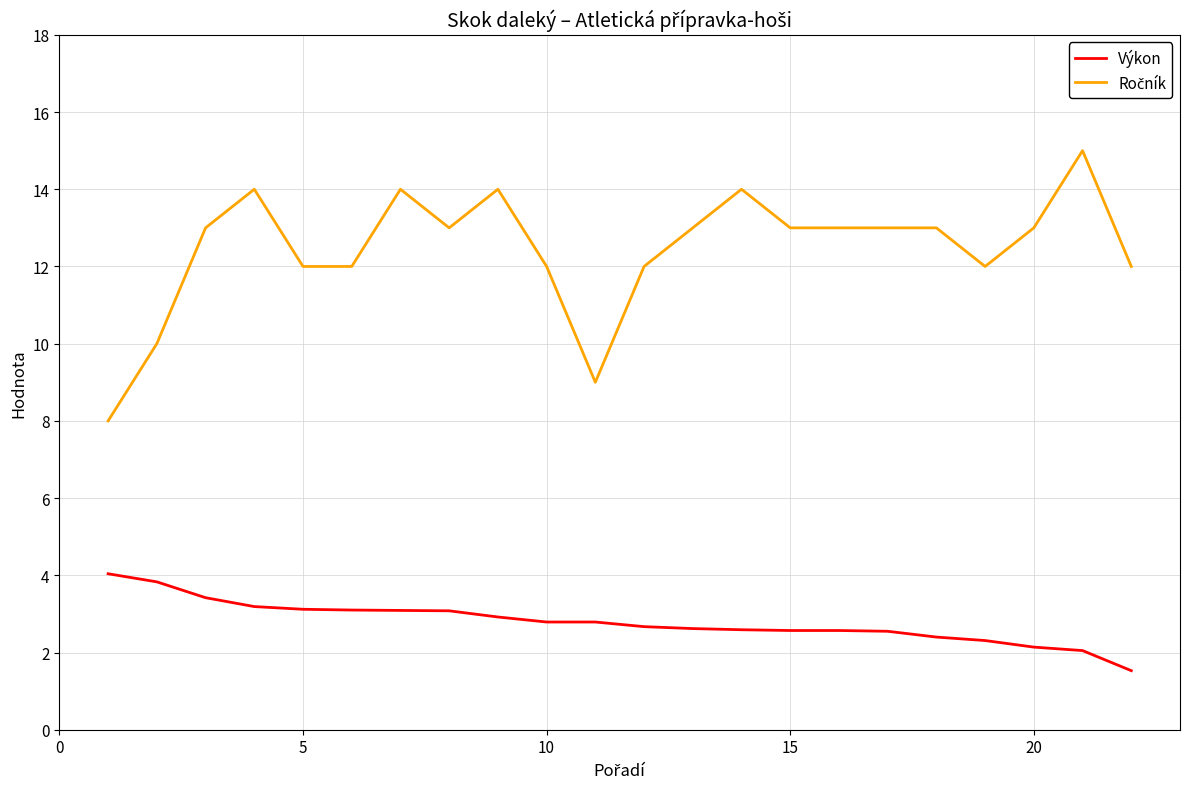

How many lines are shown in the chart?

2